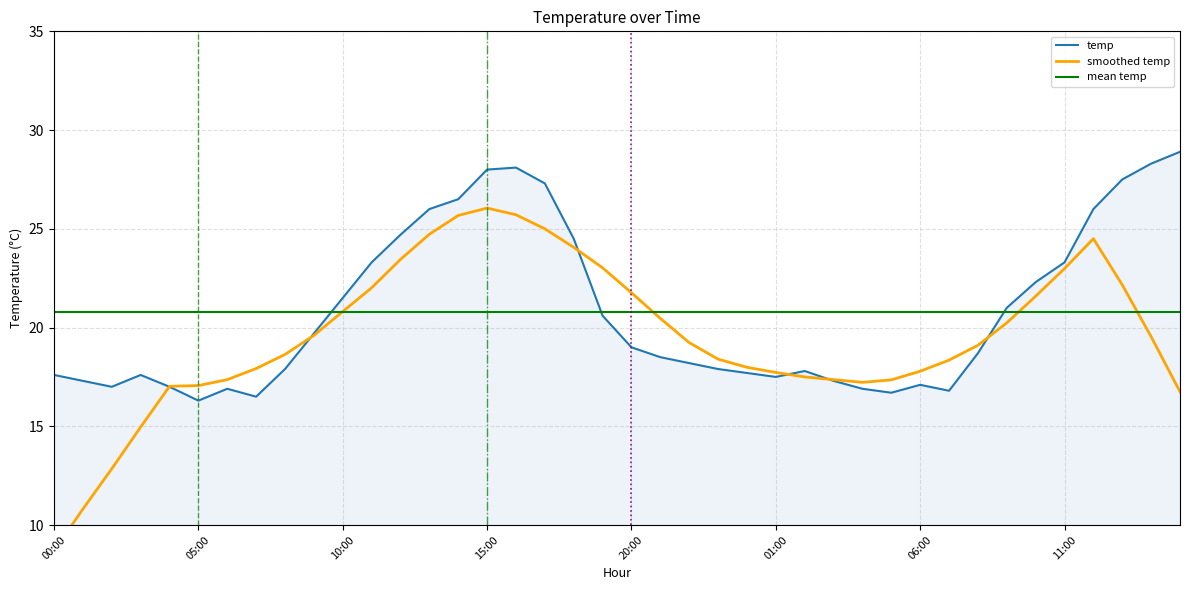

What are all the series names shown in the legend?

temp, smoothed temp, mean temp